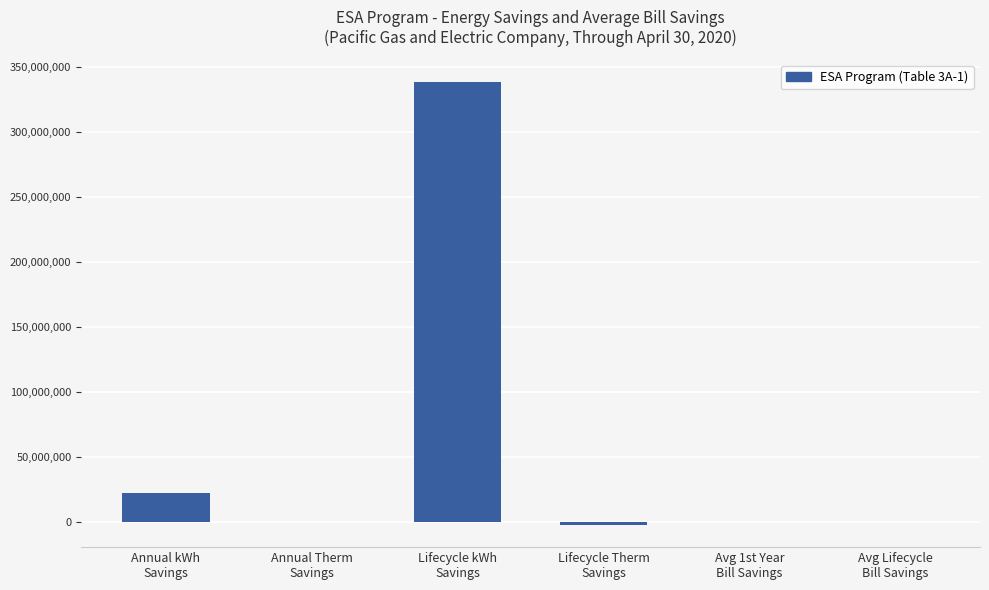

What is the greatest value displayed?

338885900.0